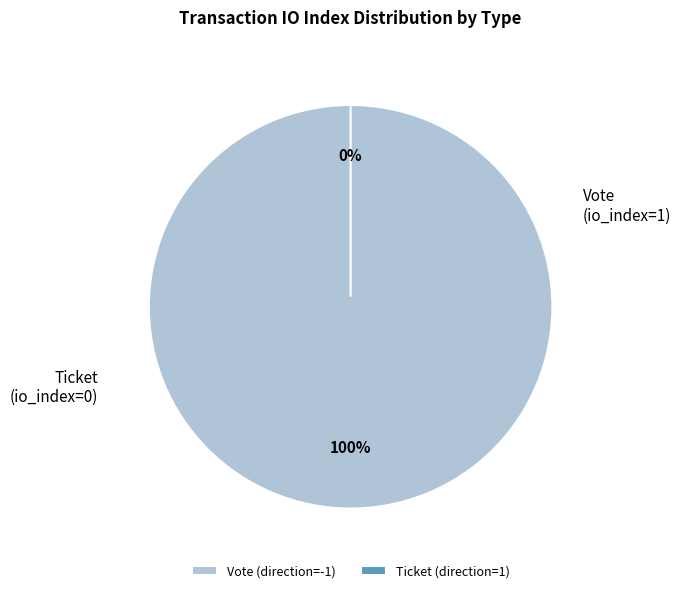

To the nearest percent, what is the combined percentage of Ticket (direction=1) and Vote (direction=-1)?

100%